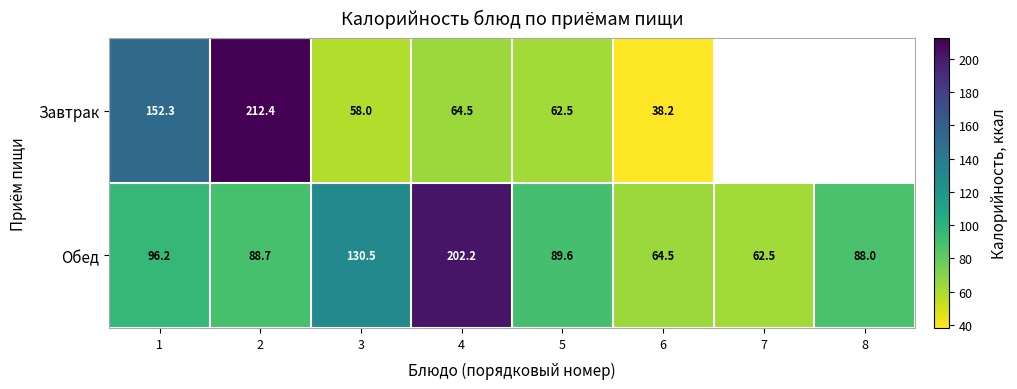

Rank the series at 4 from highest to lowest value.

Обед, Завтрак